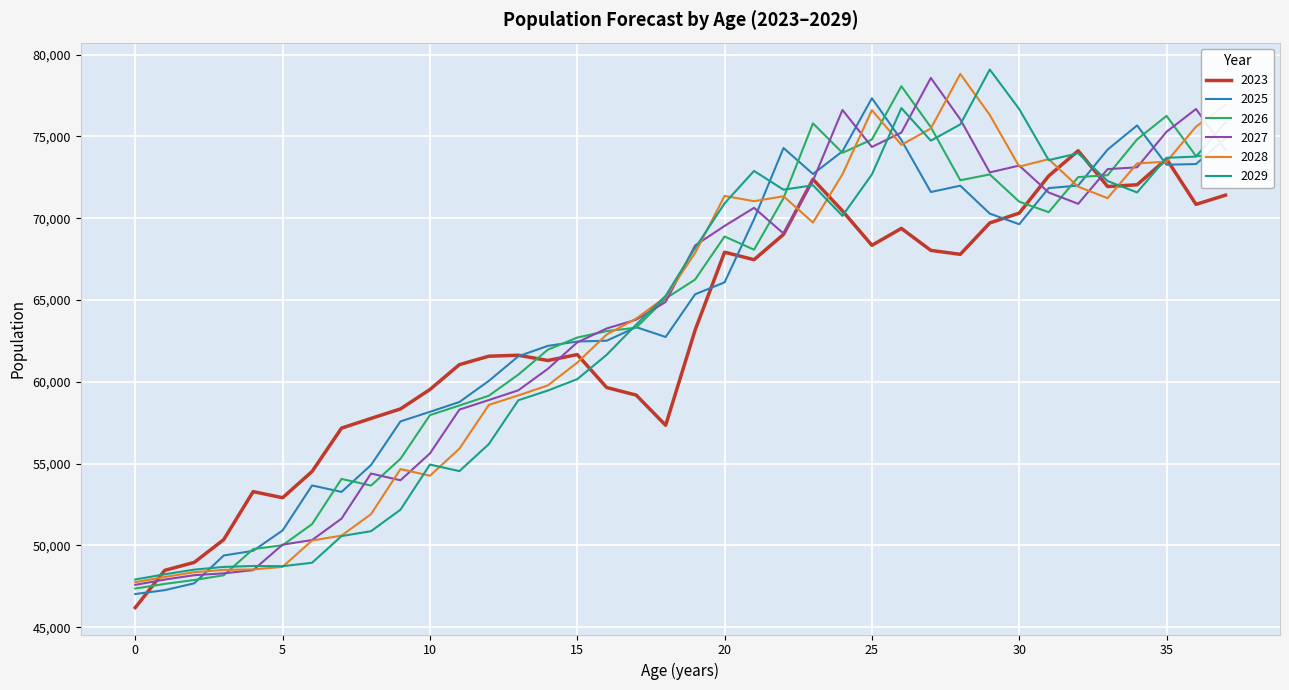

What is the greatest value displayed?

79087